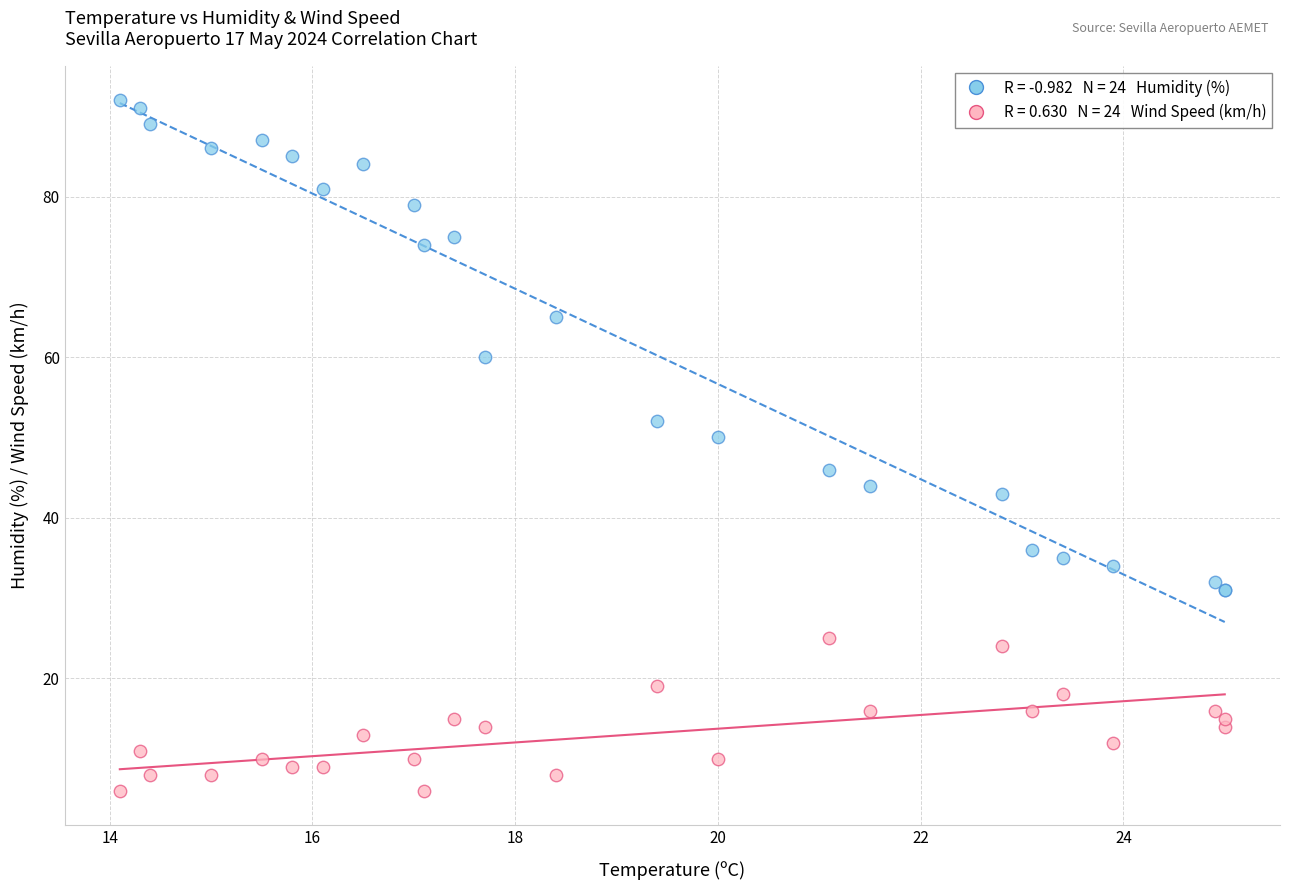

Across all series, what Y value is closest to 49?

50